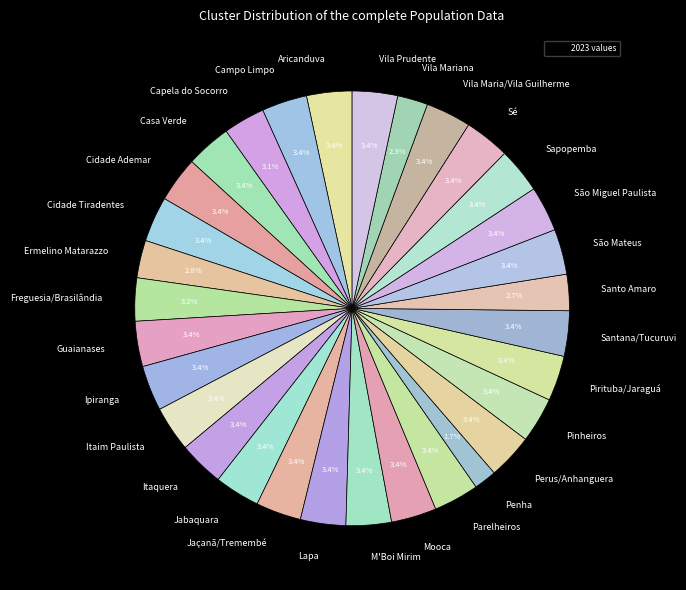

Do Sé and Sapopemba together represent more than half of the pie?

No